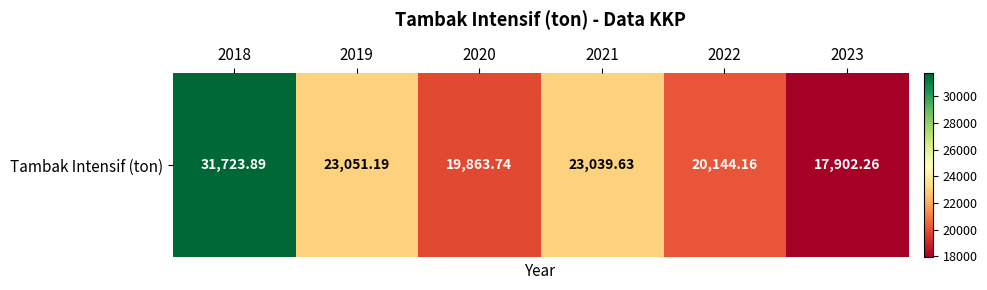

Rank the categories by value from lowest to highest.

2023, 2020, 2022, 2021, 2019, 2018